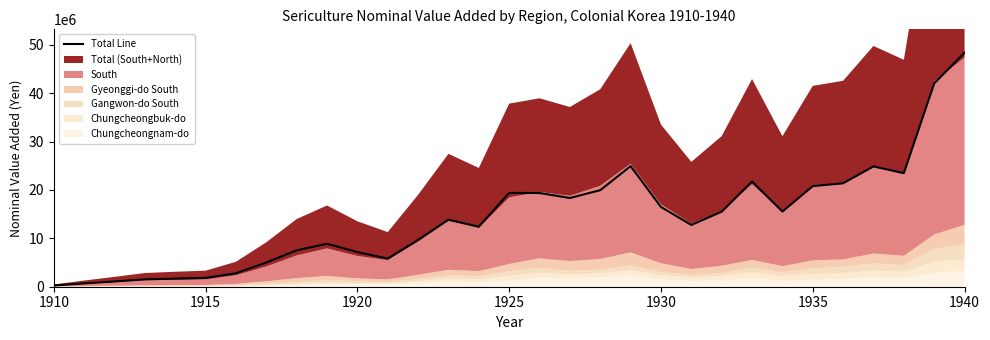

Reading left to right, list all the values displayed in this chart.

255901.6	682148.5	1086262.5	1520515.8	1680630.3	1816325.3	2785048.8	5002553.6	7511717.6	8874957.4	7161063.9	5820085.9	9672357.4	13859974.2	12401601.3	19386593.5	19360848.9	18335402.4	19948400.4	24917855.0	16477377.0	12767079.3	15506802.6	21749428.7	15531294.2	20783810.1	21379214.9	24855302.2	23465989.6	42022120.7	48346954.4